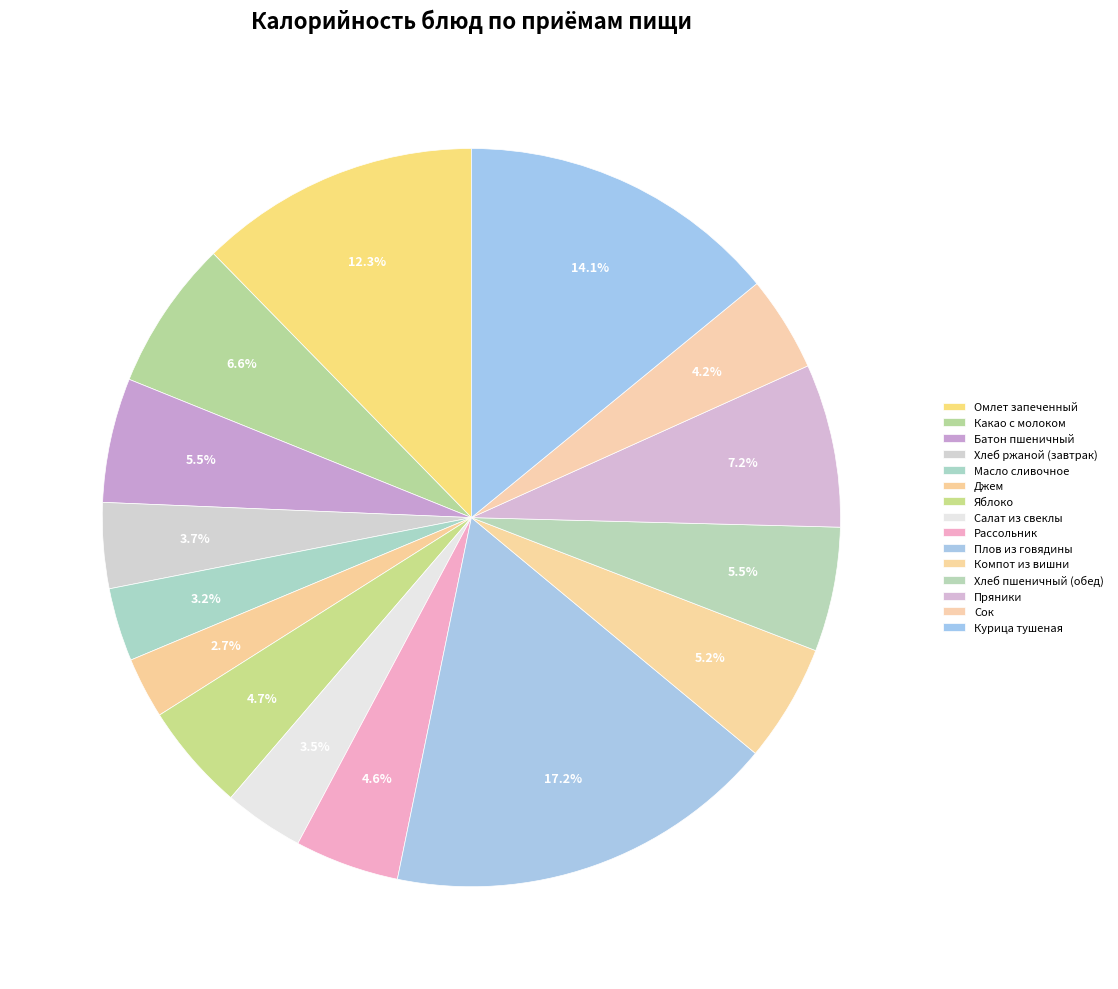

To the nearest percent, what percentage of the pie is Хлеб ржаной (завтрак)?

4%